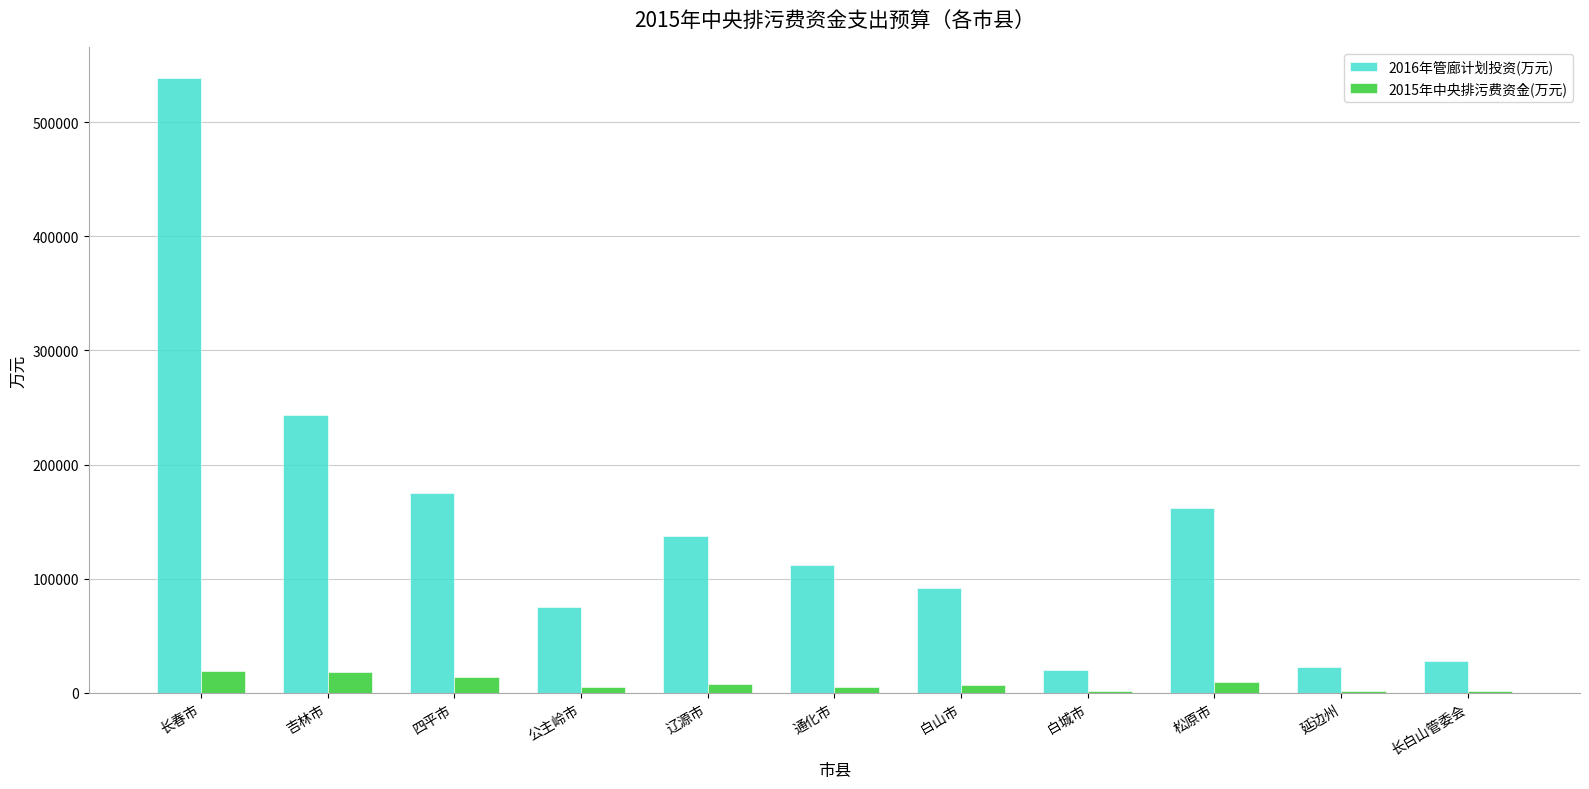

Is the value of 2016年管廊计划投资(万元) at 辽源市 greater than the value of 2015年中央排污费资金(万元) at 通化市?

Yes